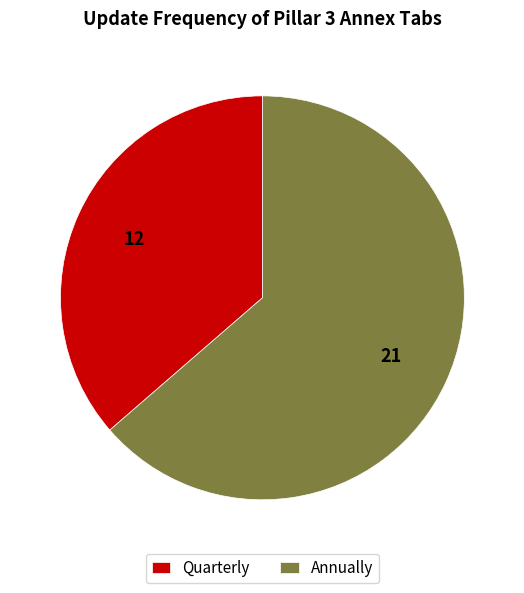

The Annually slice represents 64% of the pie. True or false?

True